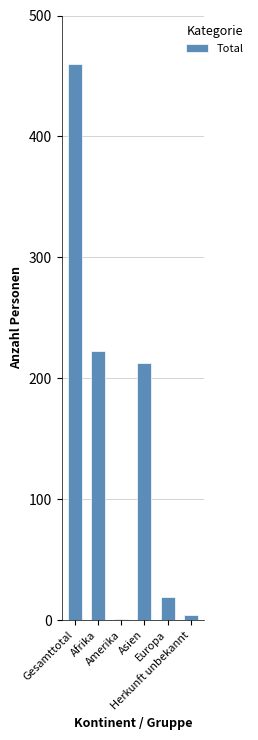

What is the sum of all values?

920